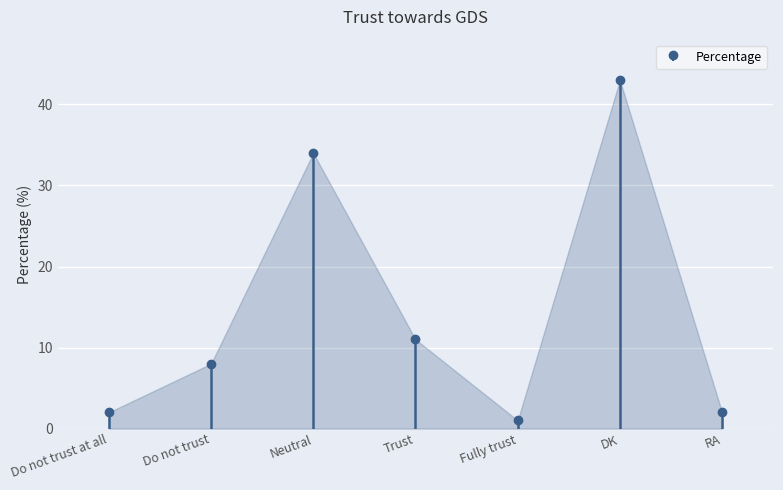

What is the change in value from Neutral to RA?

-32